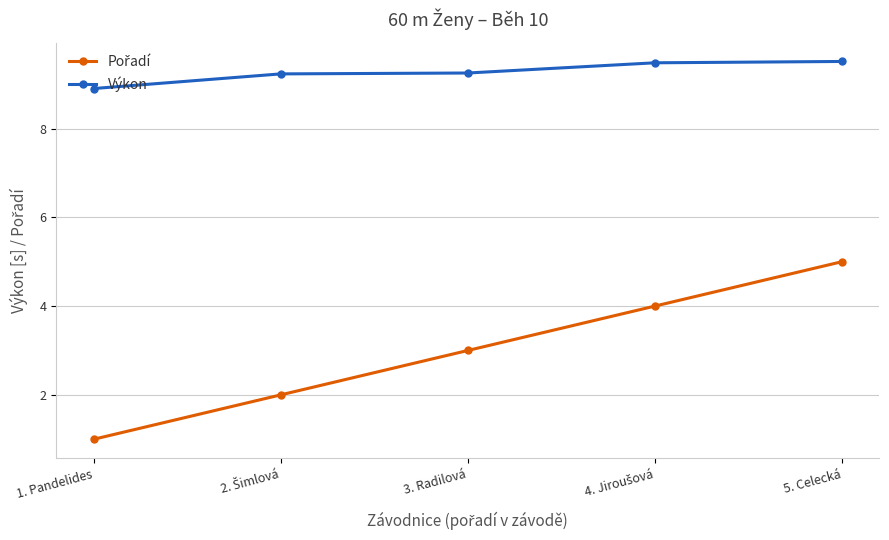

At which category does the chart reach its minimum across all series?

1. Pandelides